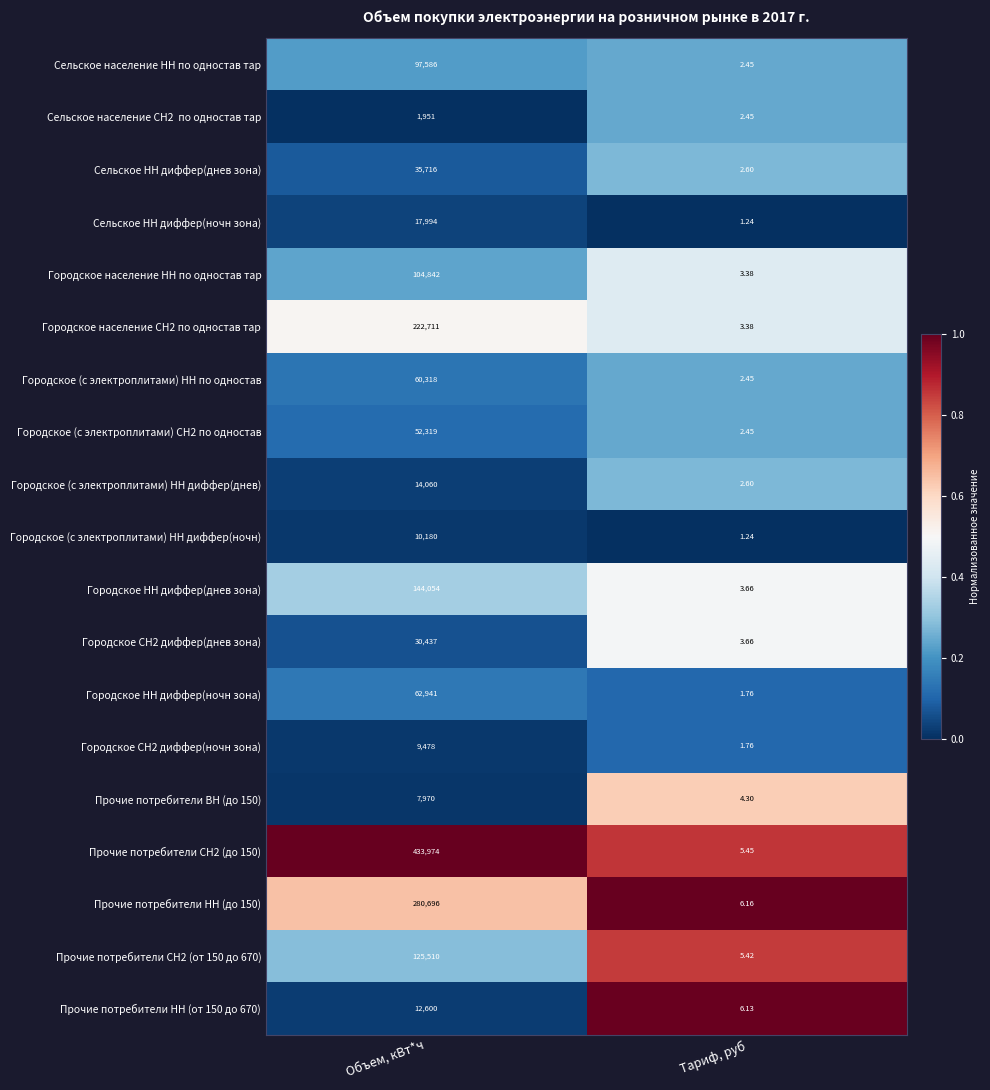

What is the spread (max minus min) of values at Тариф, руб?

4.9